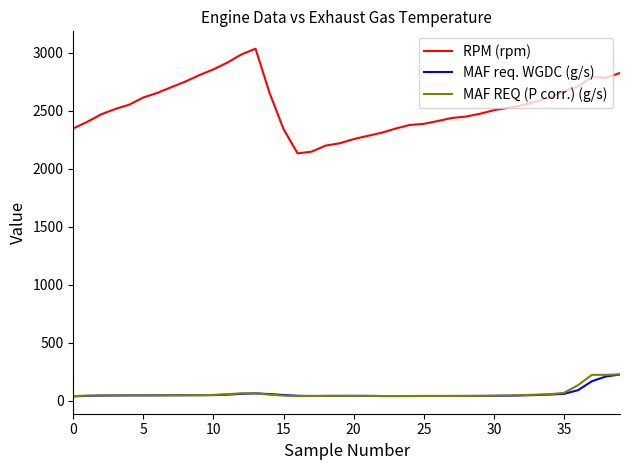

How many lines are shown in the chart?

3